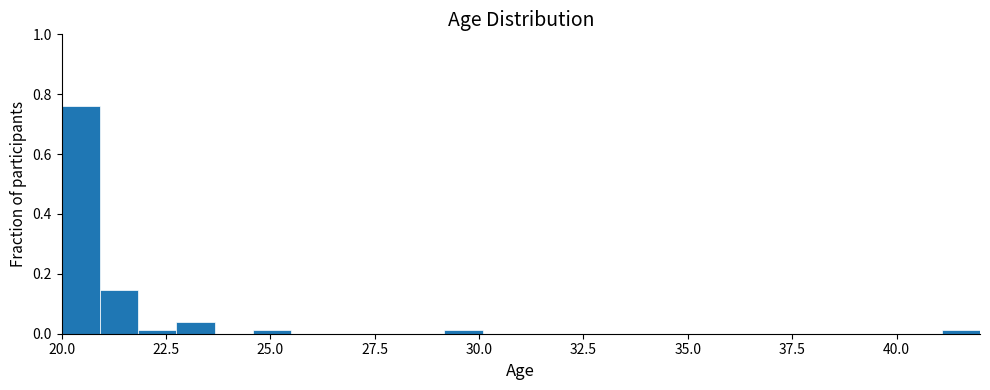

Around what value on the x-axis is the tallest bar? Give the approximate position of its centre, as read against the axis.

20.5